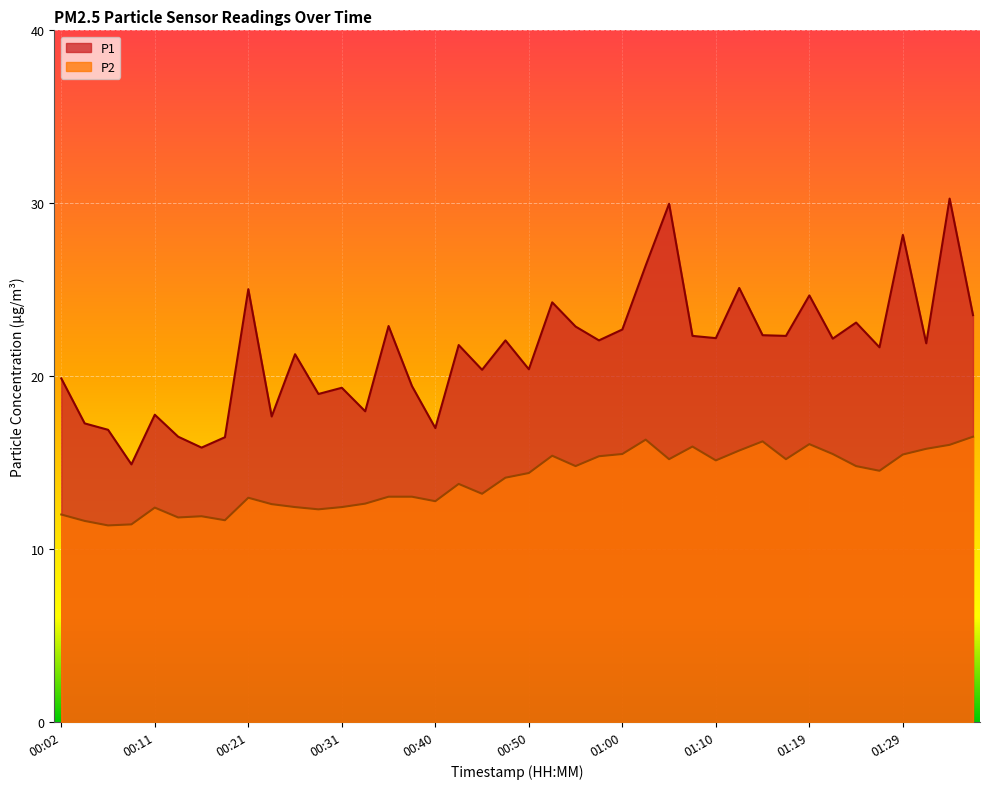

How many data points does each series have?

40